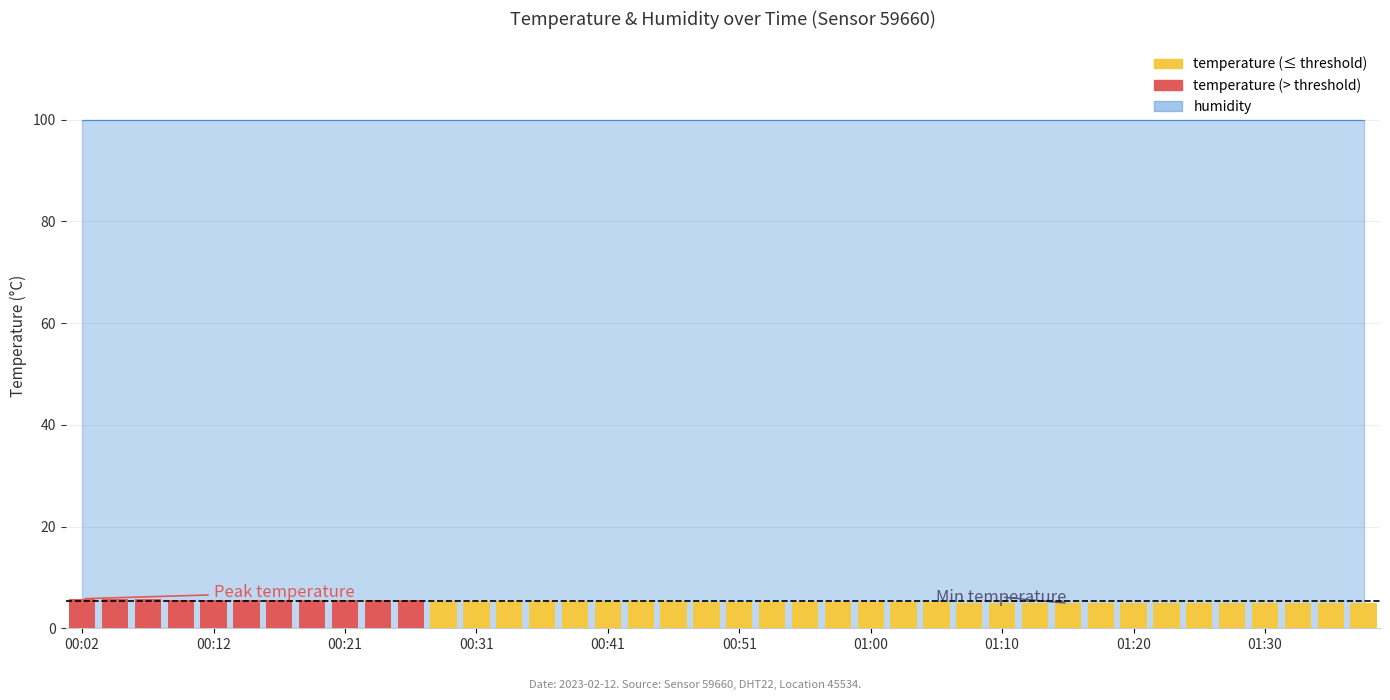

What is the sum of all values?

209.9